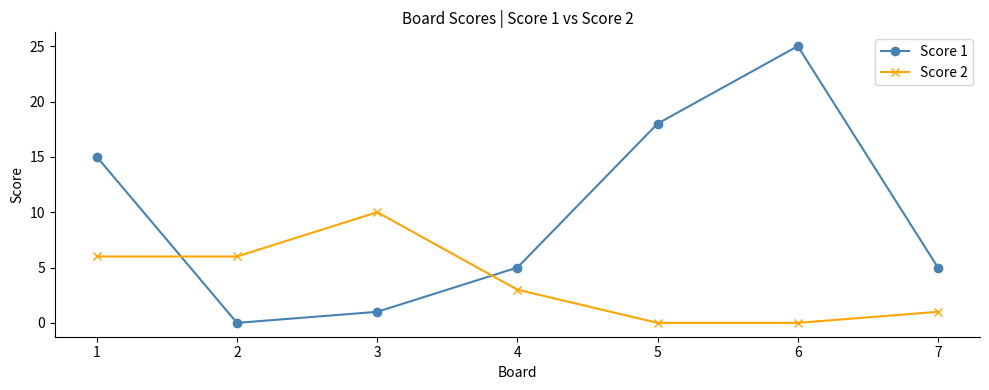

Reading left to right, list all the values displayed in this chart.

Score 1: 1=15	2=0	3=1	4=5	5=18	6=25	7=5
Score 2: 1=6	2=6	3=10	4=3	5=0	6=0	7=1